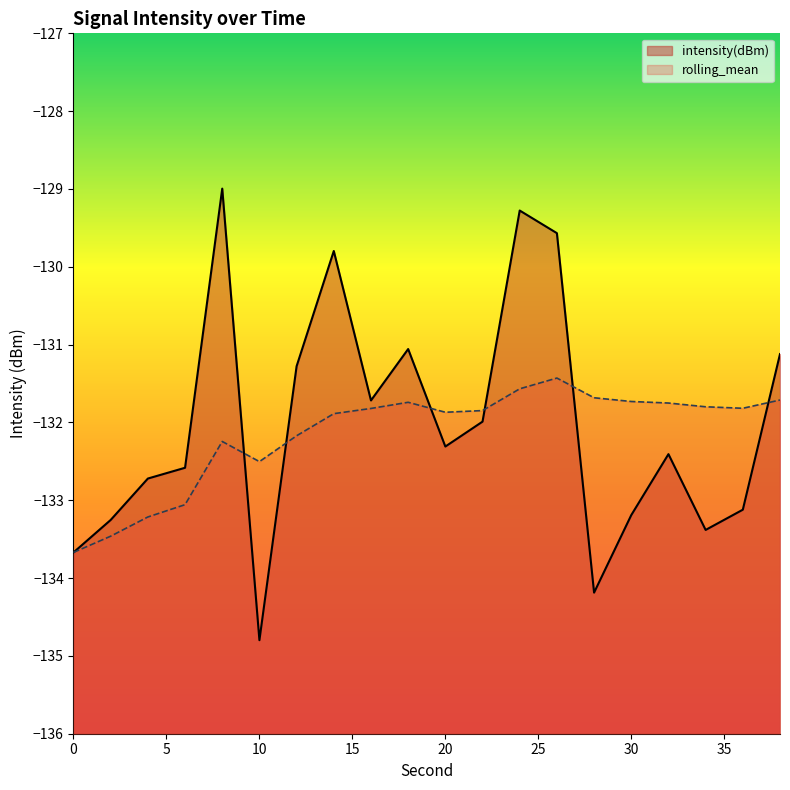

At how many categories does at least one series exceed -131?

4